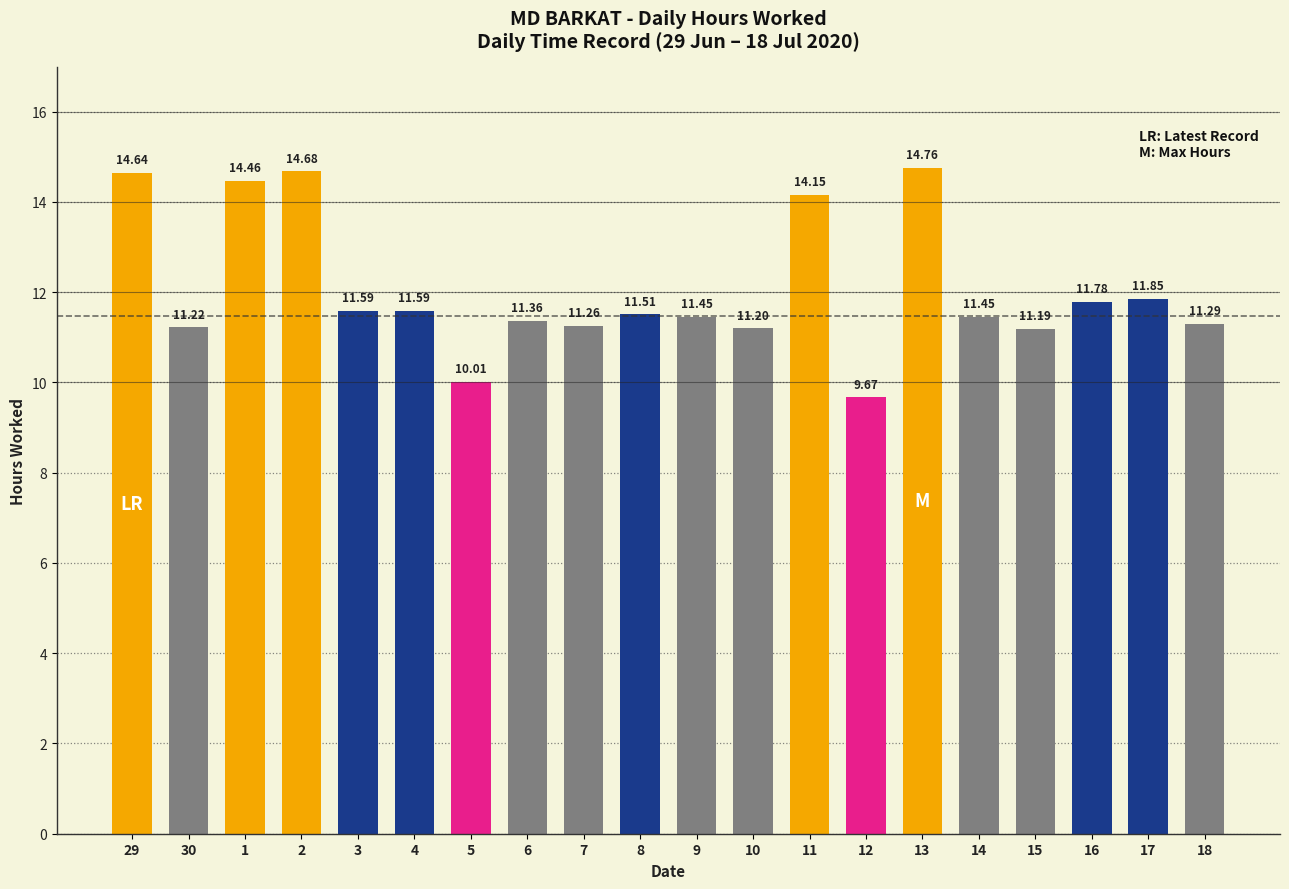

Which has a higher value, 11 or 14?

11